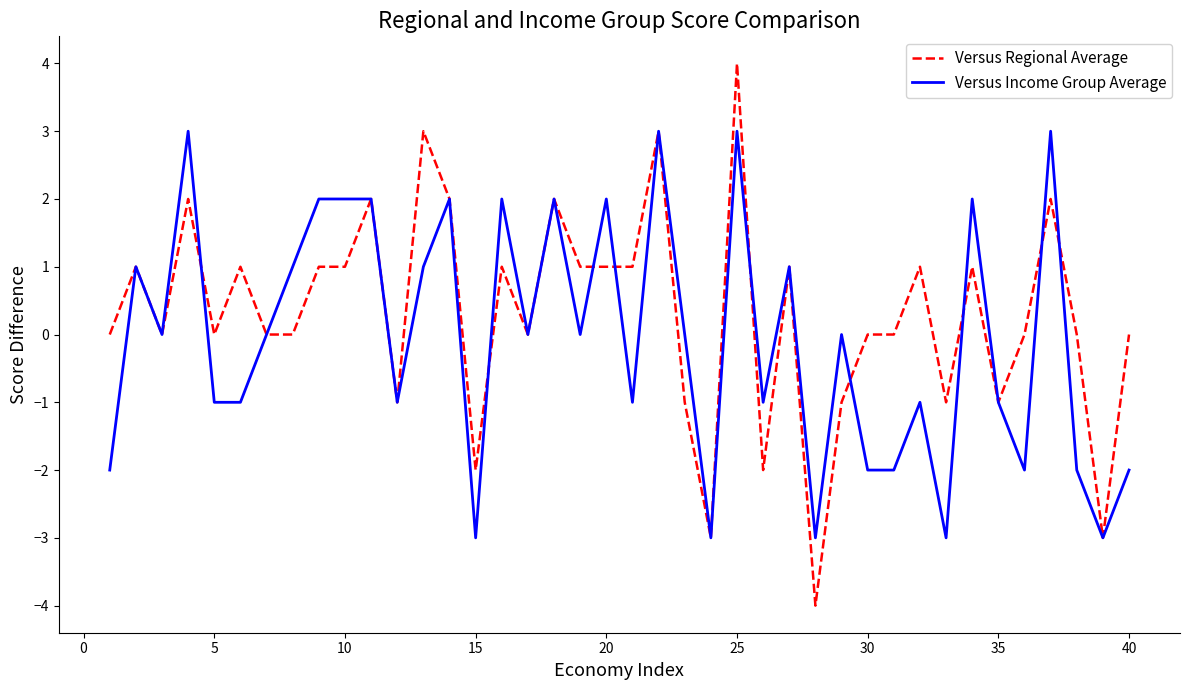

What is the maximum value shown in the chart?

4